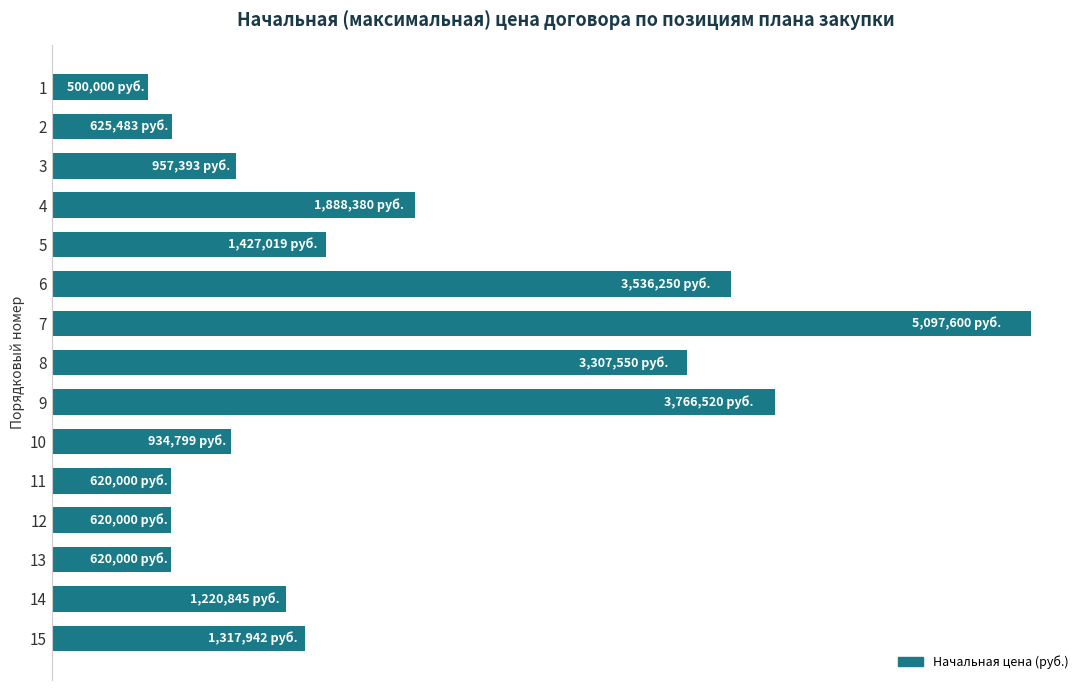

Are the bars horizontal?

Yes